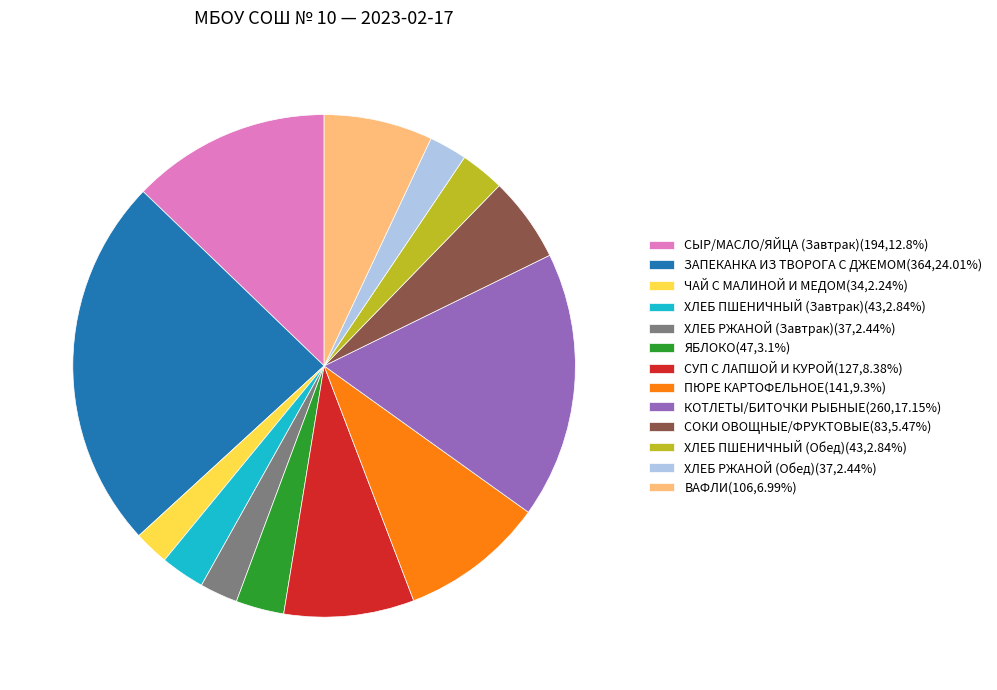

Which category has the biggest portion of the pie?

ЗАПЕКАНКА ИЗ ТВОРОГА С ДЖЕМОМ